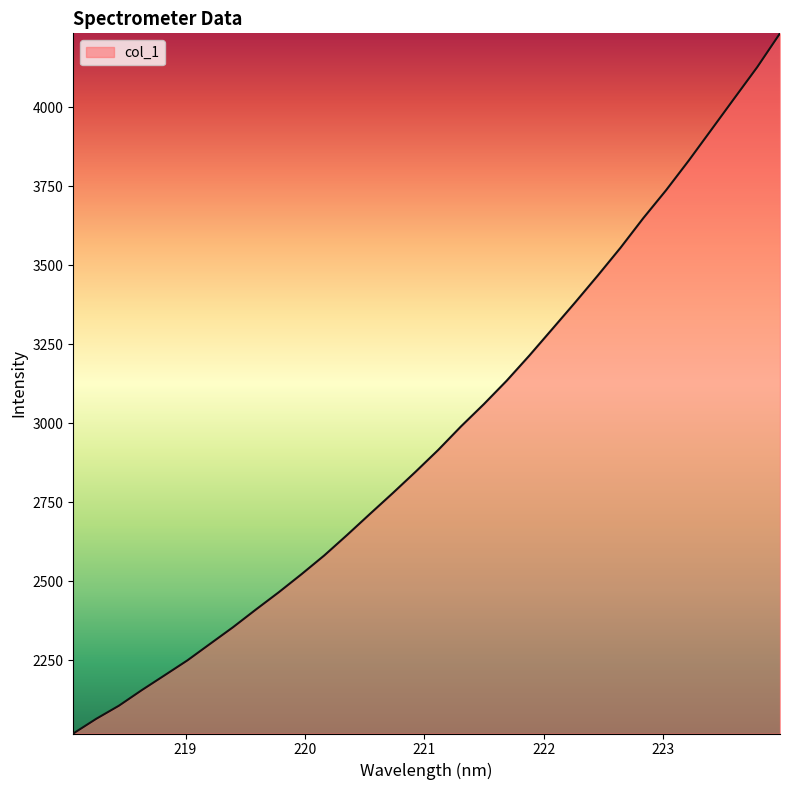

What is the smallest value displayed?

2017.4